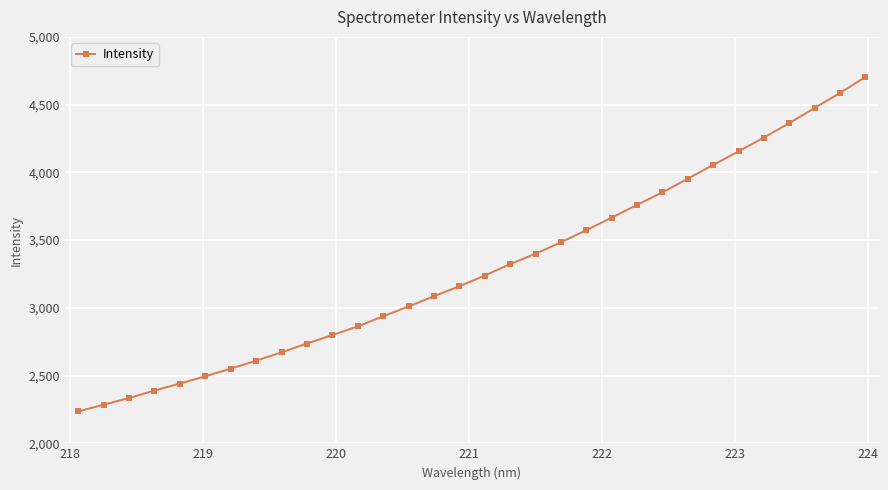

What is the difference between the maximum and second lowest values?

2418.4